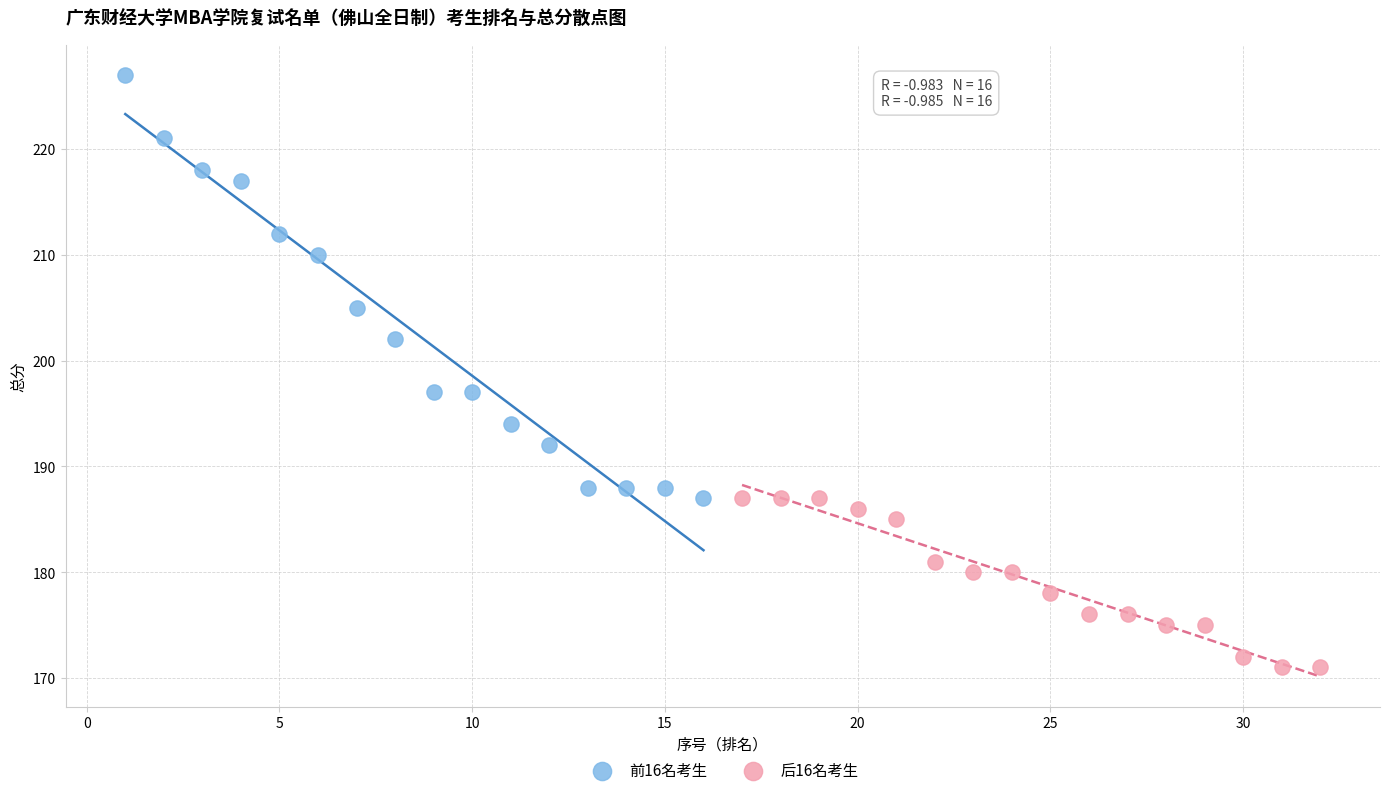

Which series contains the lowest Y value?

后16名考生